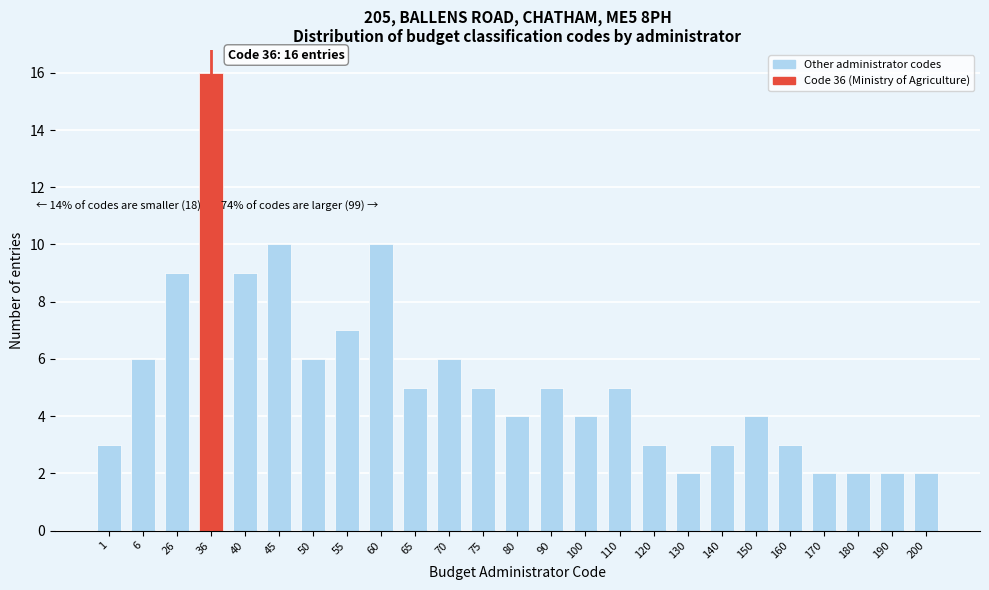

Reading right to left, transcribe all the data shown in this chart.

2	2	2	2	3	4	3	2	3	5	4	5	4	5	6	5	10	7	6	10	9	16	9	6	3